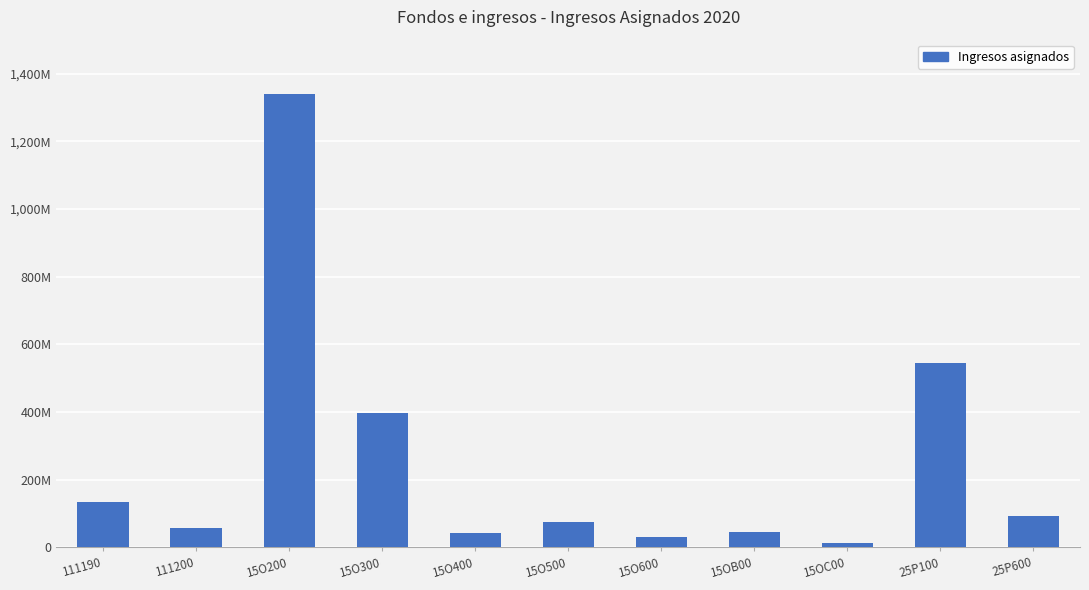

Are the bars horizontal?

No